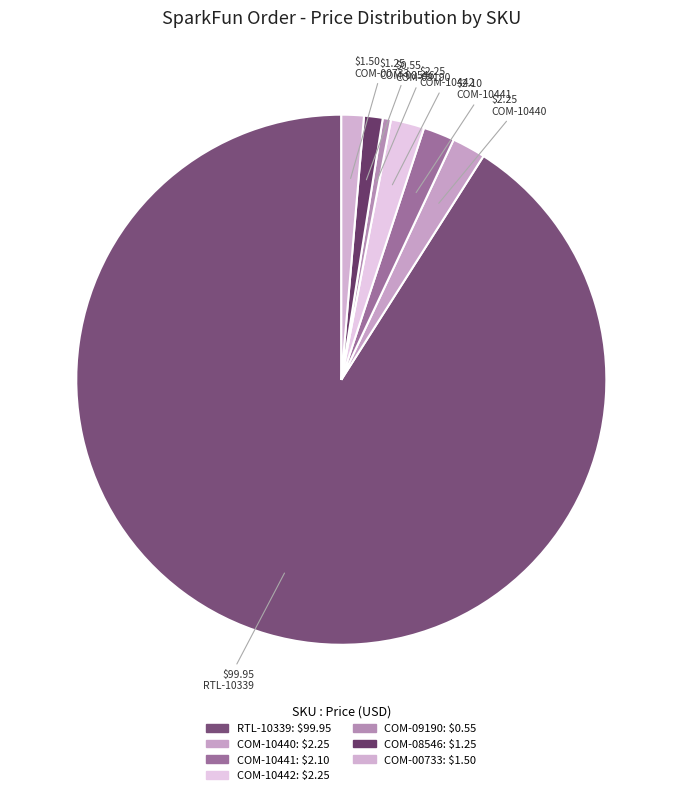

Count the number of slices in the pie.

7